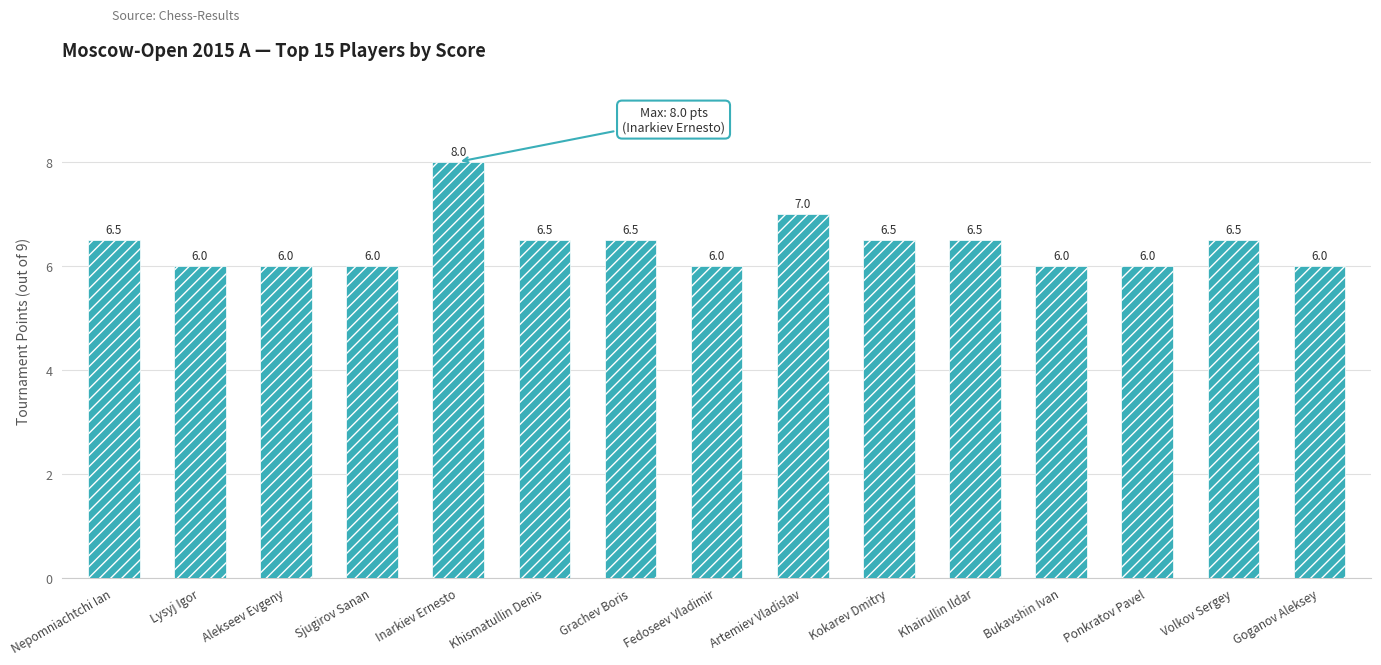

Count the values in the range 6 to 7.

14